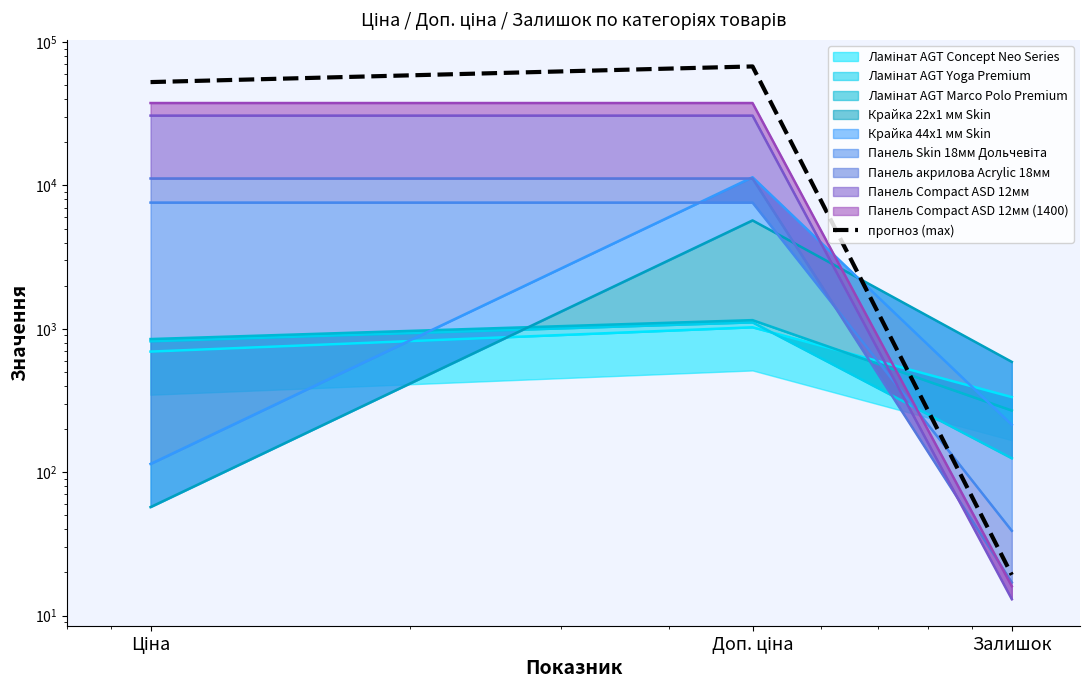

List the labels in order of value, smallest first.

Залишок, Ціна, Доп. ціна